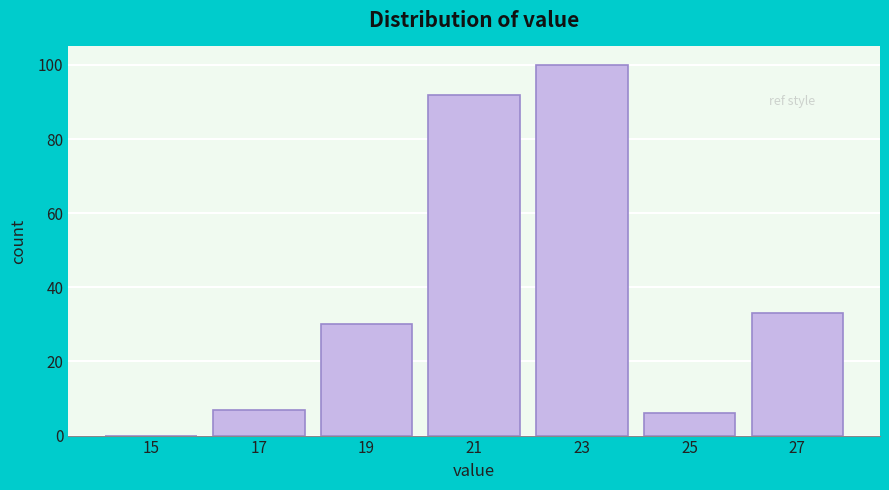

Reading left to right, what are all the values shown in this chart?

15=0	17=7	19=30	21=92	23=100	25=6	27=33